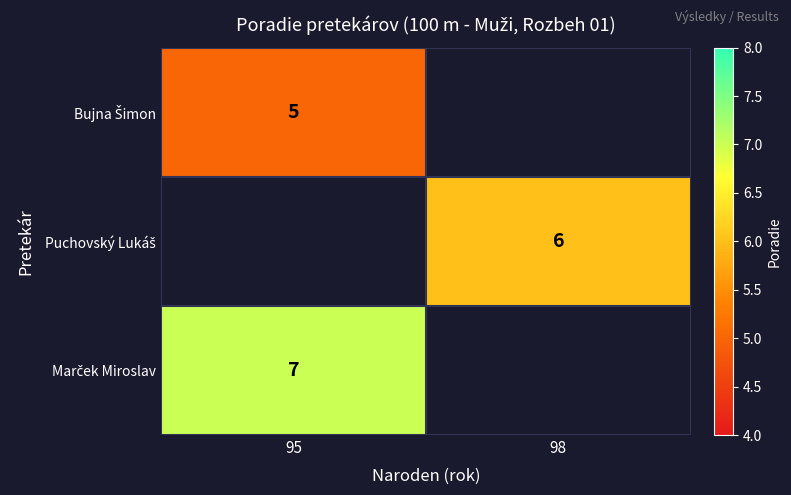

At which label does Marček Miroslav reach its minimum?

95